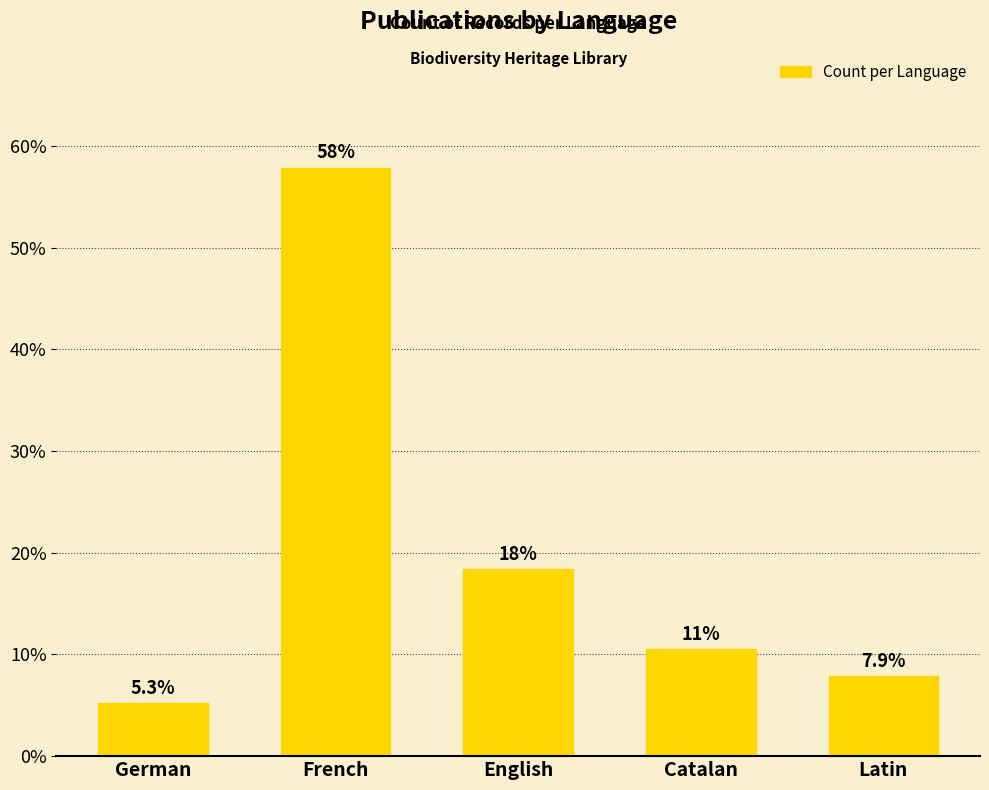

The value at English is 18.4. True or false?

True